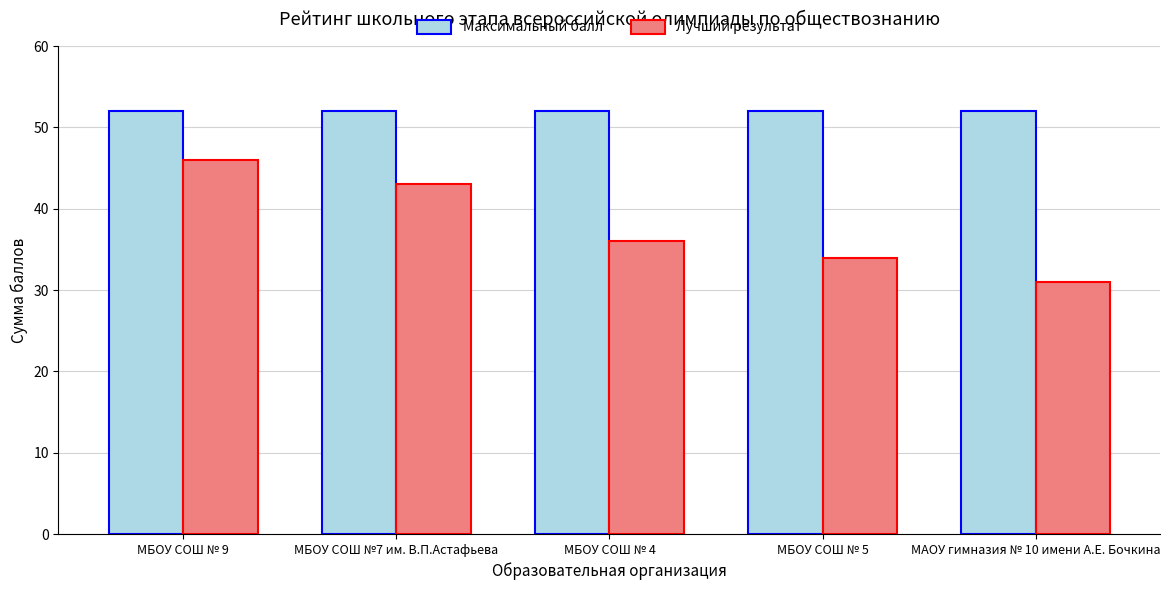

Which category has the lowest value across all series?

МАОУ гимназия № 10 имени А.Е. Бочкина